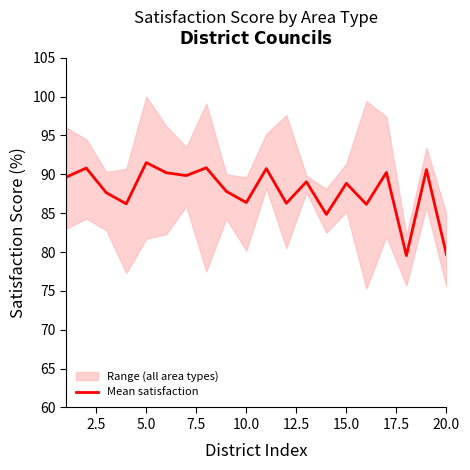

What is the highest value of the Mean satisfaction series?

91.5